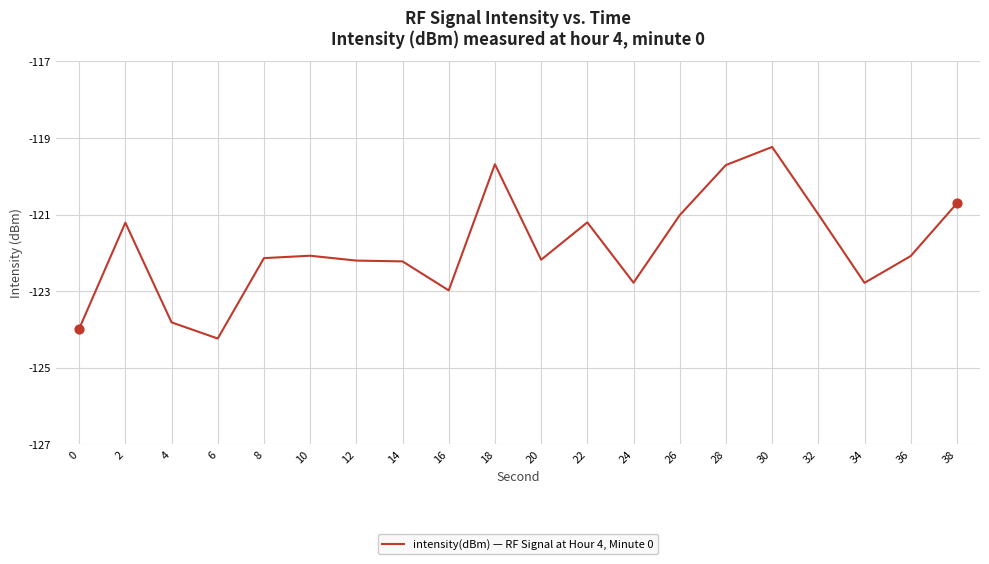

Between 32 and 4, which is larger?

32